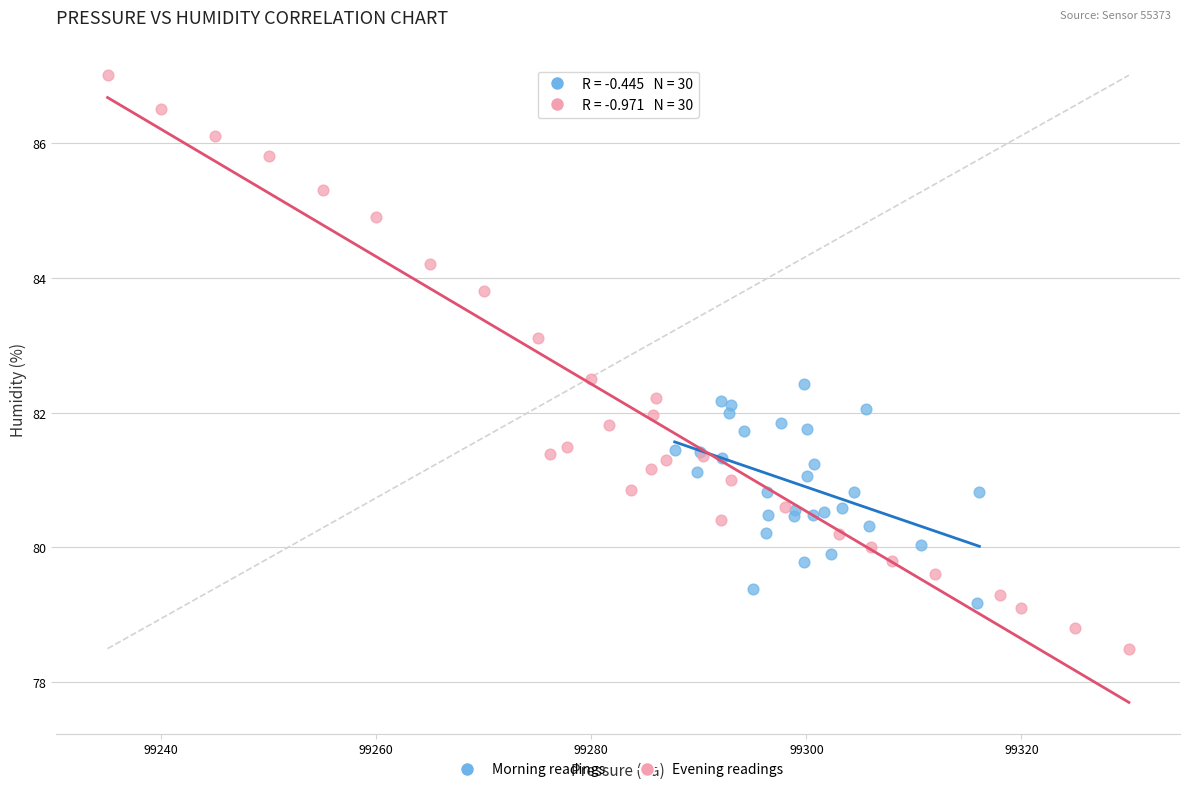

Which series reaches the maximum Y coordinate?

Evening readings